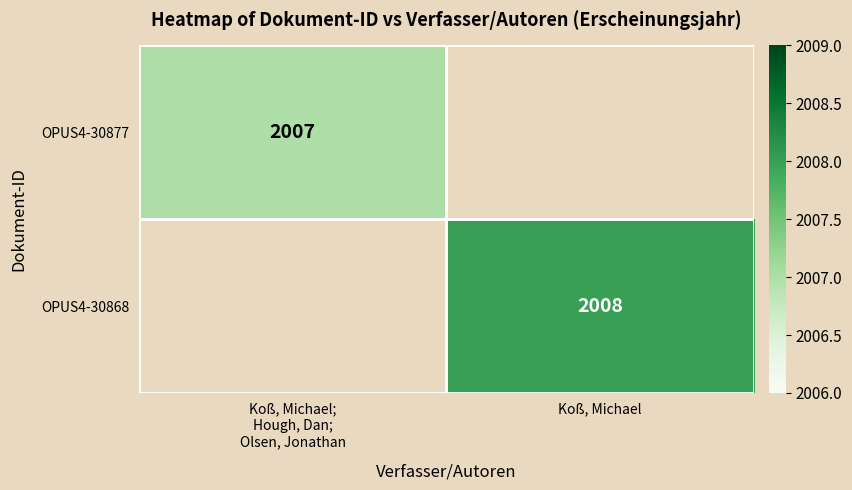

True or false: OPUS4-30868 has a value of 2008 at Koß, Michael.

True